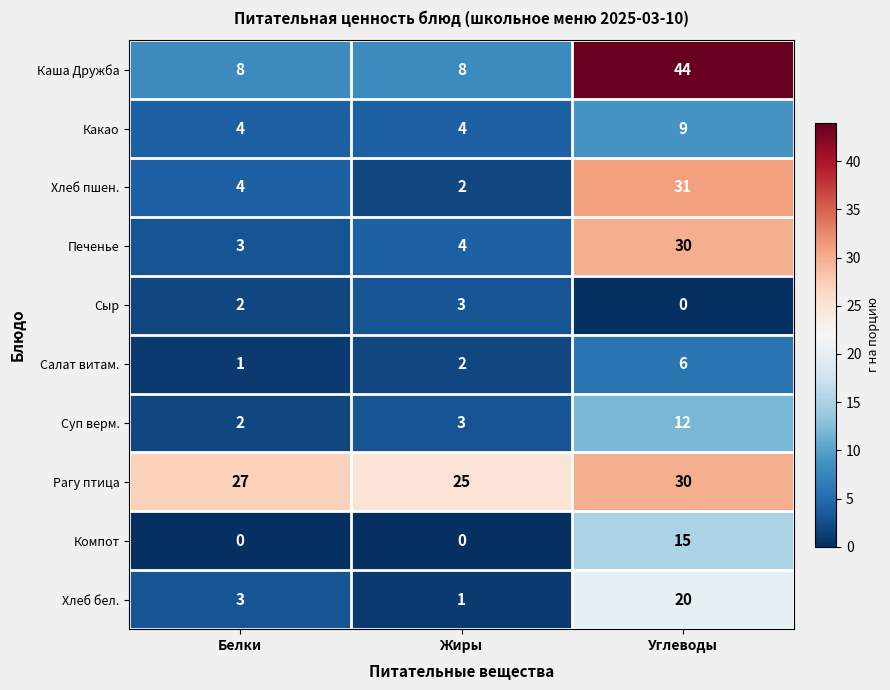

Which series has the largest range (max minus min)?

Каша Дружба